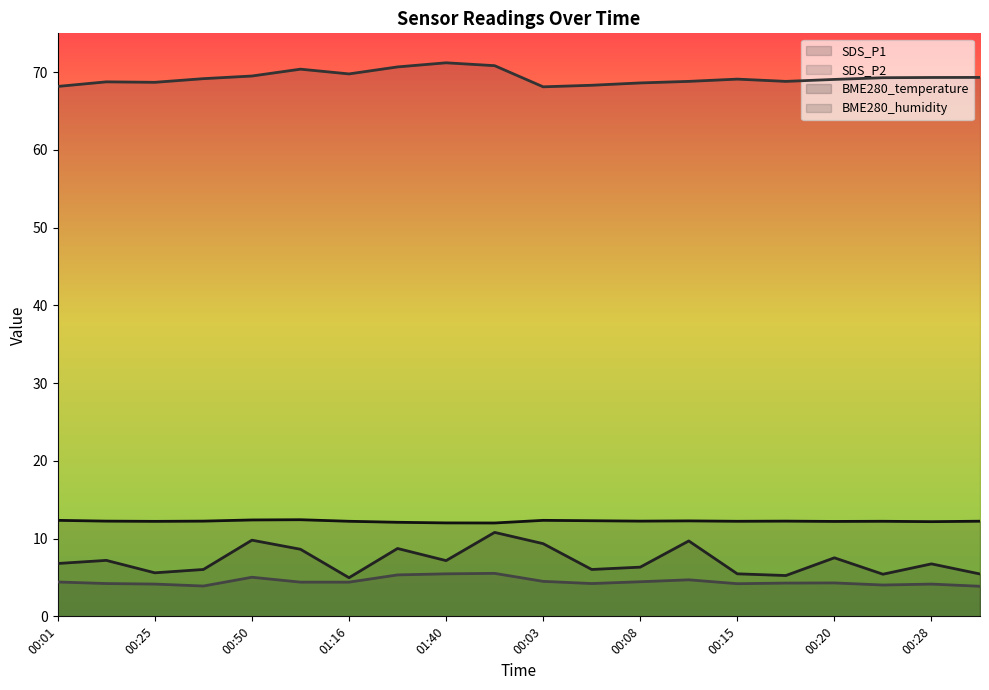

What is the average value of the BME280_humidity series?

69.3